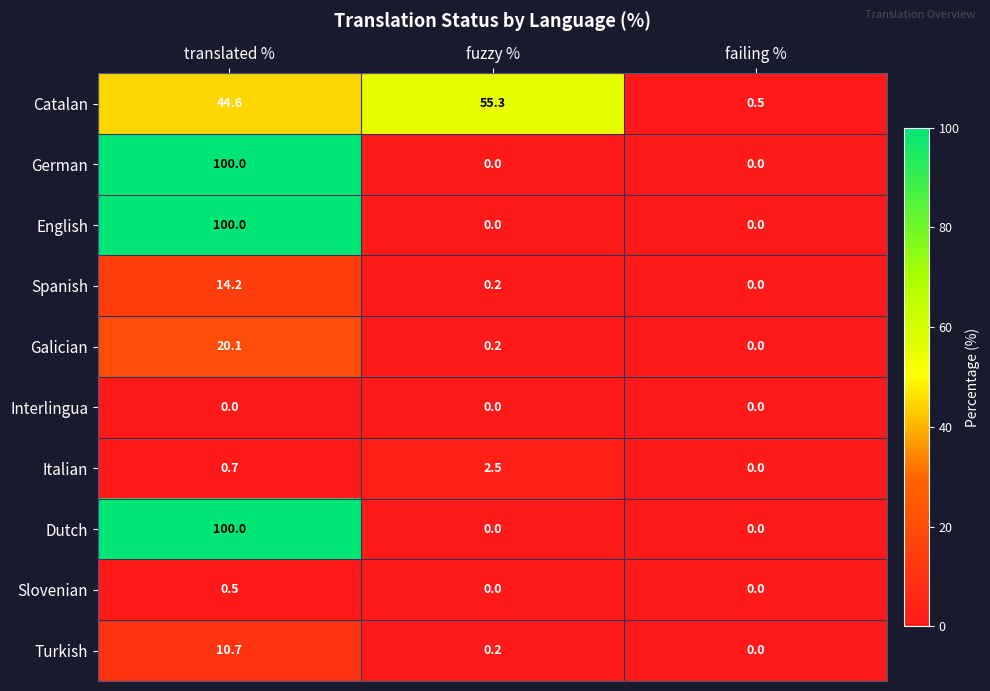

What is the spread (max minus min) of values at fuzzy %?

55.3